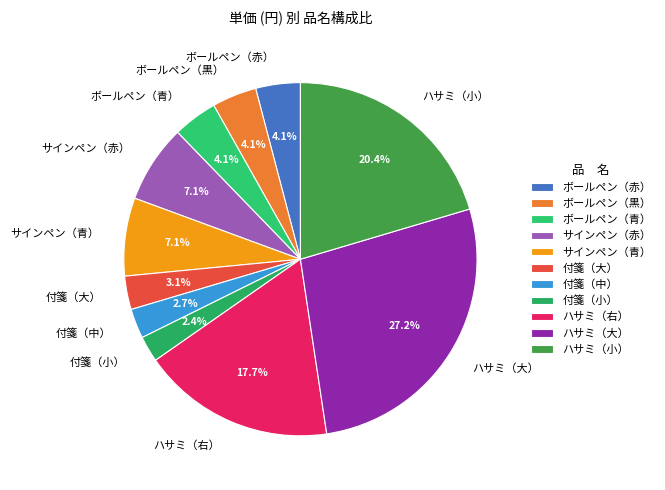

What percentage is NOT represented by 付箋（中）?

97.3%